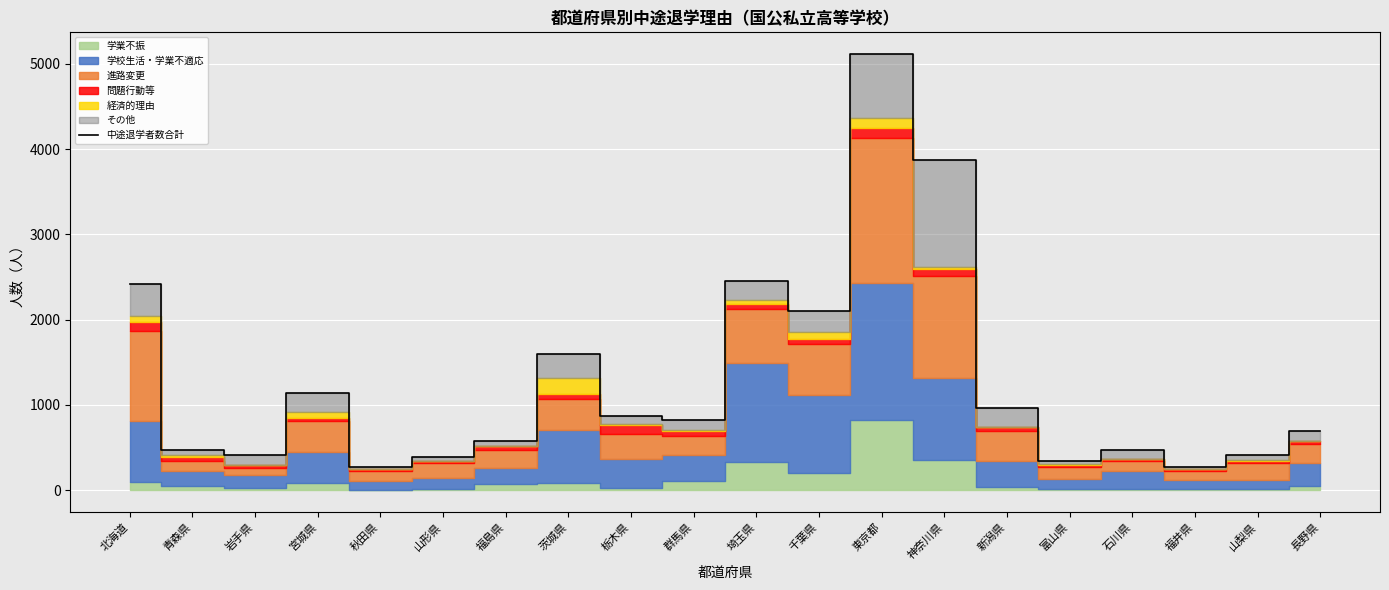

Is it true that the value at 新潟県 is 968?

True